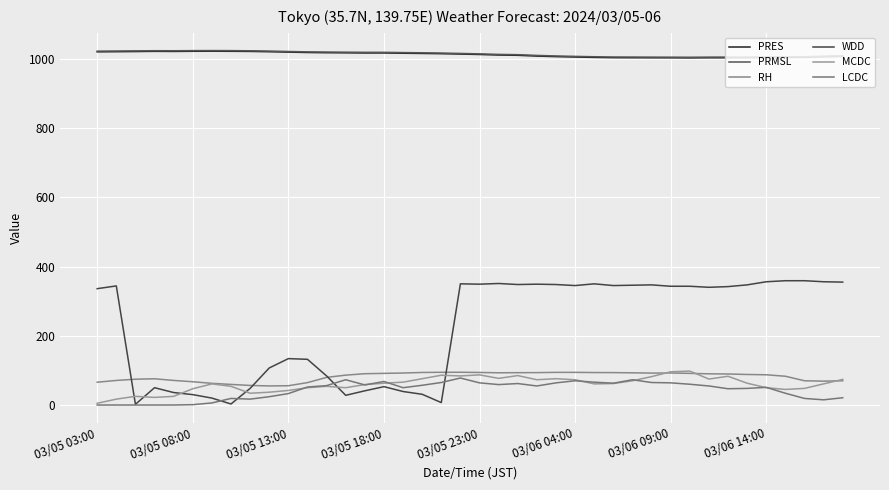

What is the greatest value displayed?

1023.8